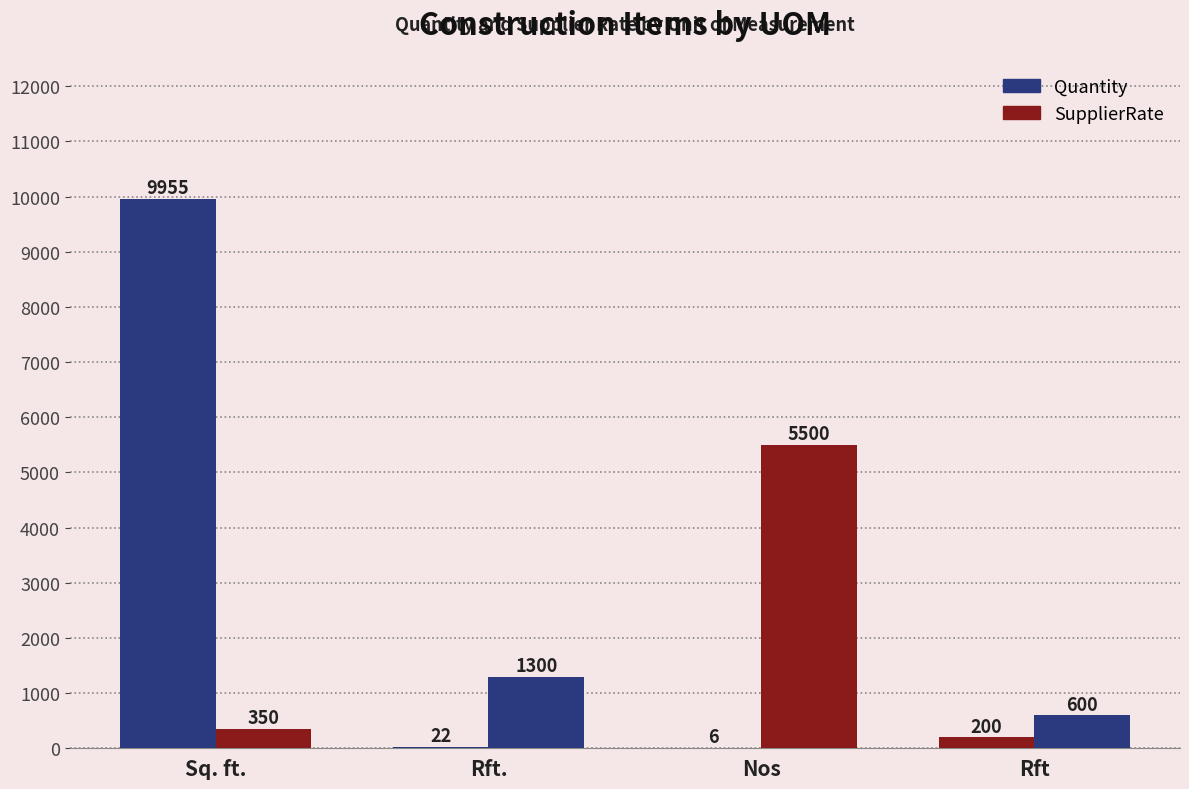

At how many categories does at least one series exceed 1725?

2